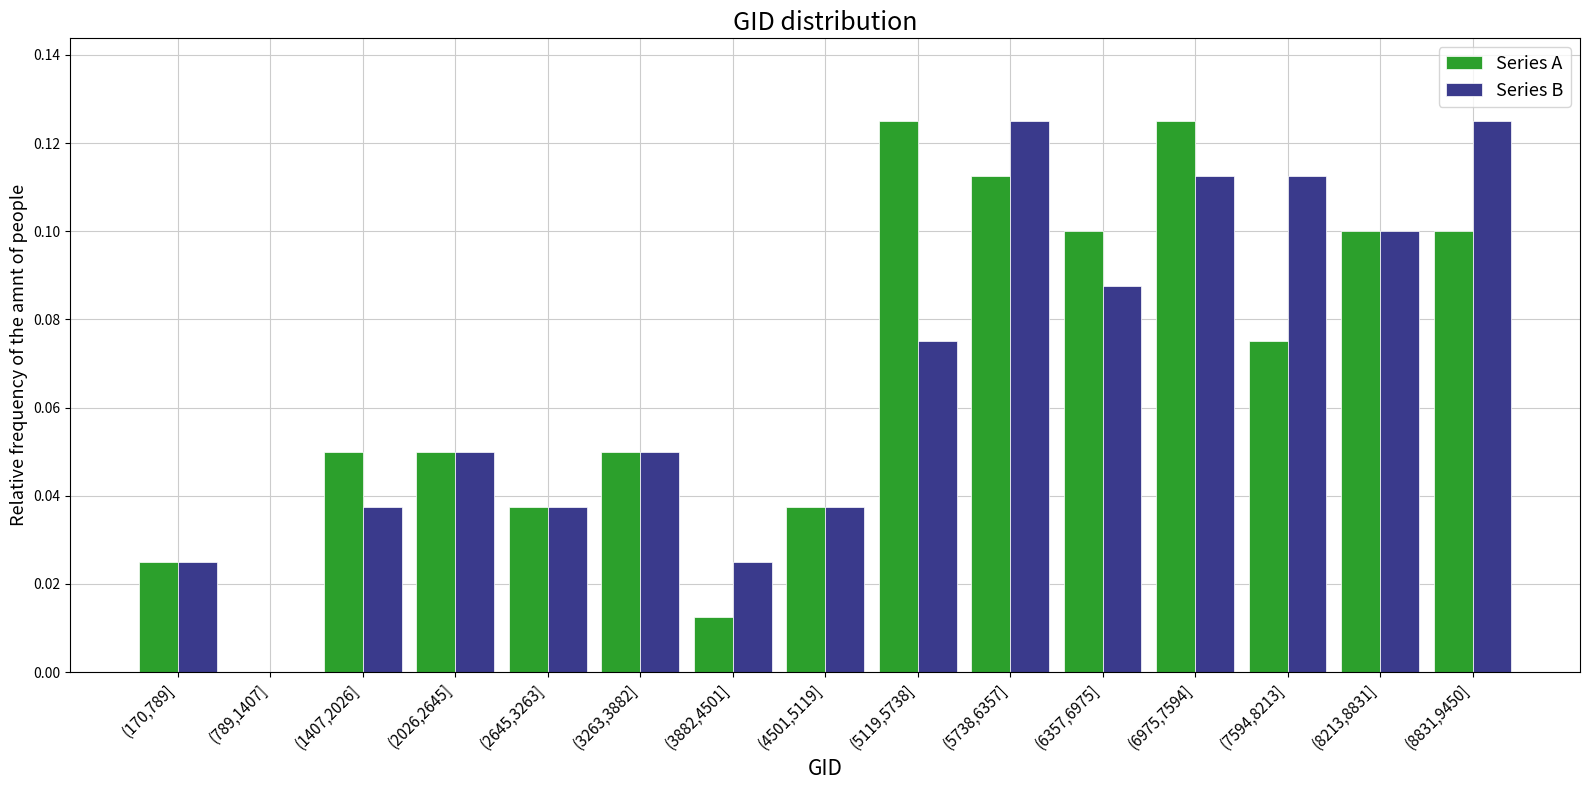

Between (7594,8213] and (8831,9450], which series saw the biggest shift?

Series A